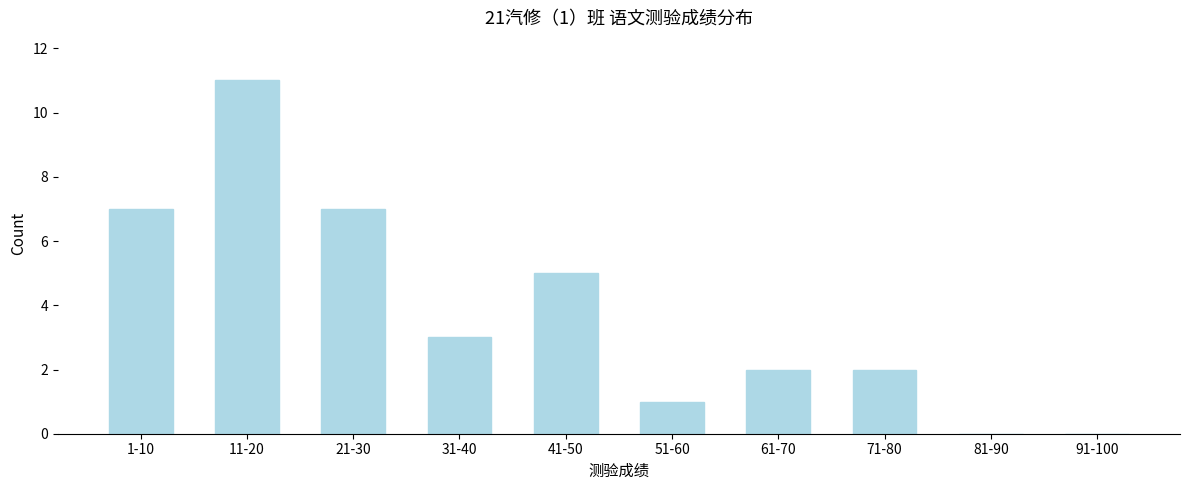

Reading right to left, what are all the values shown in this chart?

91-100=0	81-90=0	71-80=2	61-70=2	51-60=1	41-50=5	31-40=3	21-30=7	11-20=11	1-10=7